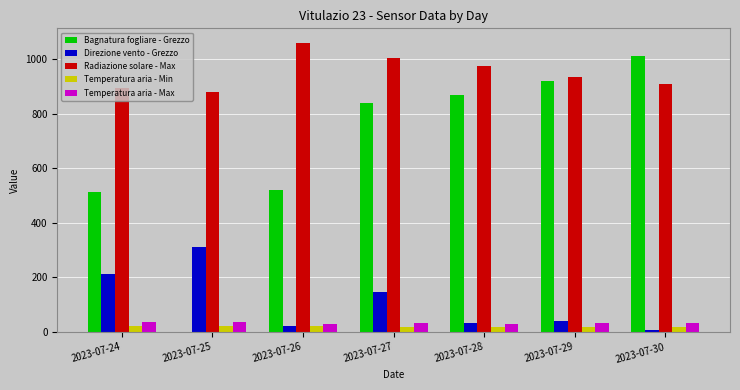

Between 2023-07-26 and 2023-07-30, which series saw the biggest shift?

Bagnatura fogliare - Grezzo